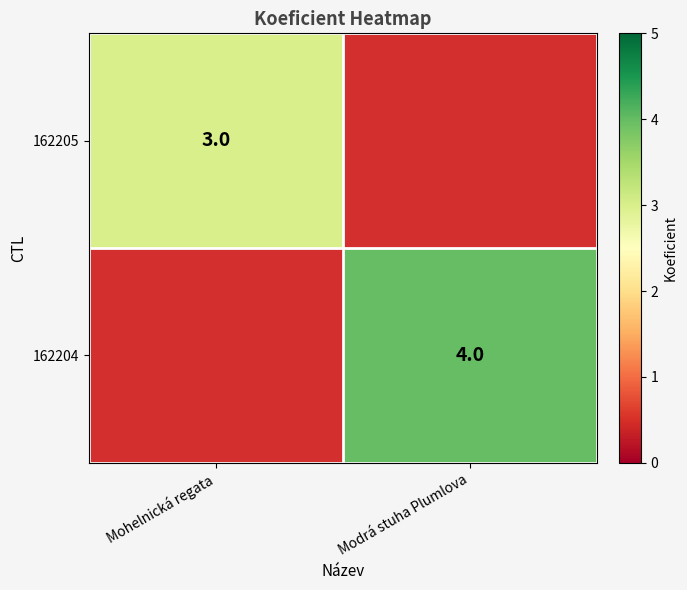

True or false: 162205 has a value of 3 at Mohelnická regata.

True